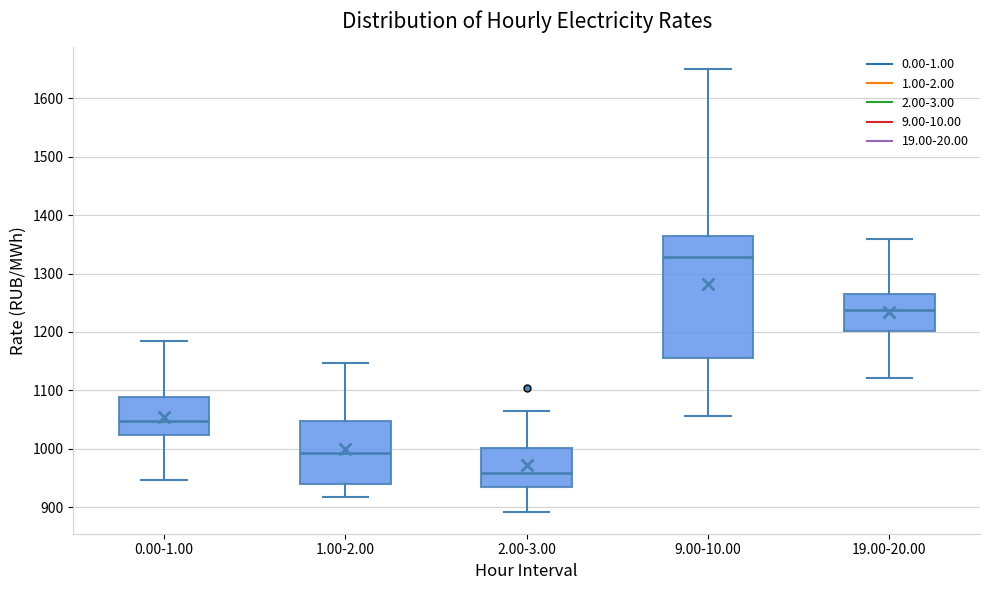

Which box has the highest median line?

9.00-10.00